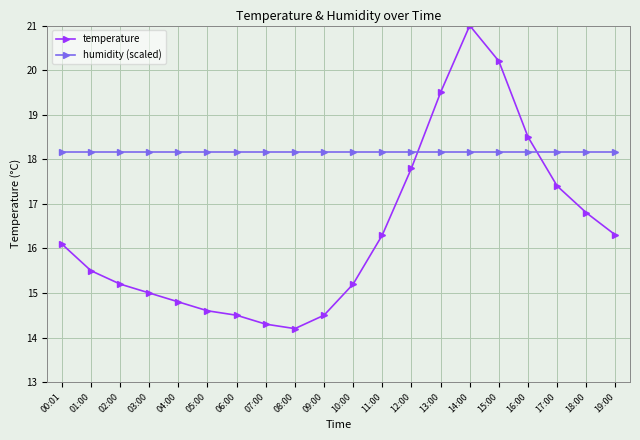

List the series in order of their overall mean, highest first.

humidity (scaled), temperature